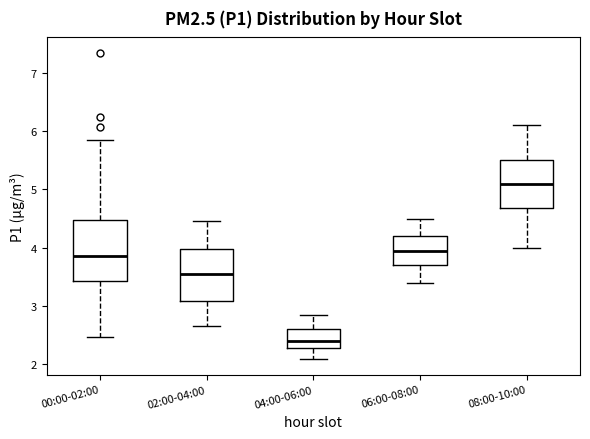

Which box's median line is the highest?

08:00-10:00